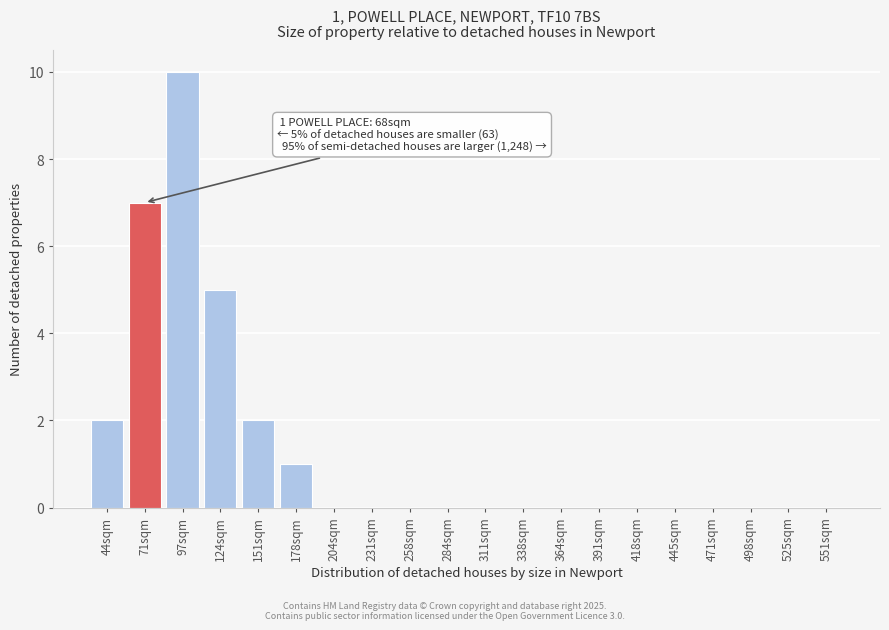

Reading left to right, extract all data points from this chart.

44sqm=2	71sqm=7	97sqm=10	124sqm=5	151sqm=2	178sqm=1	204sqm=0	231sqm=0	258sqm=0	284sqm=0	311sqm=0	338sqm=0	364sqm=0	391sqm=0	418sqm=0	445sqm=0	471sqm=0	498sqm=0	525sqm=0	551sqm=0